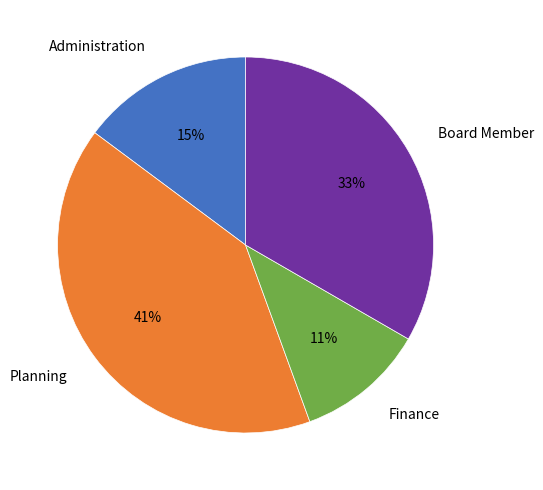

Does Board Member represent more than half of the total?

No